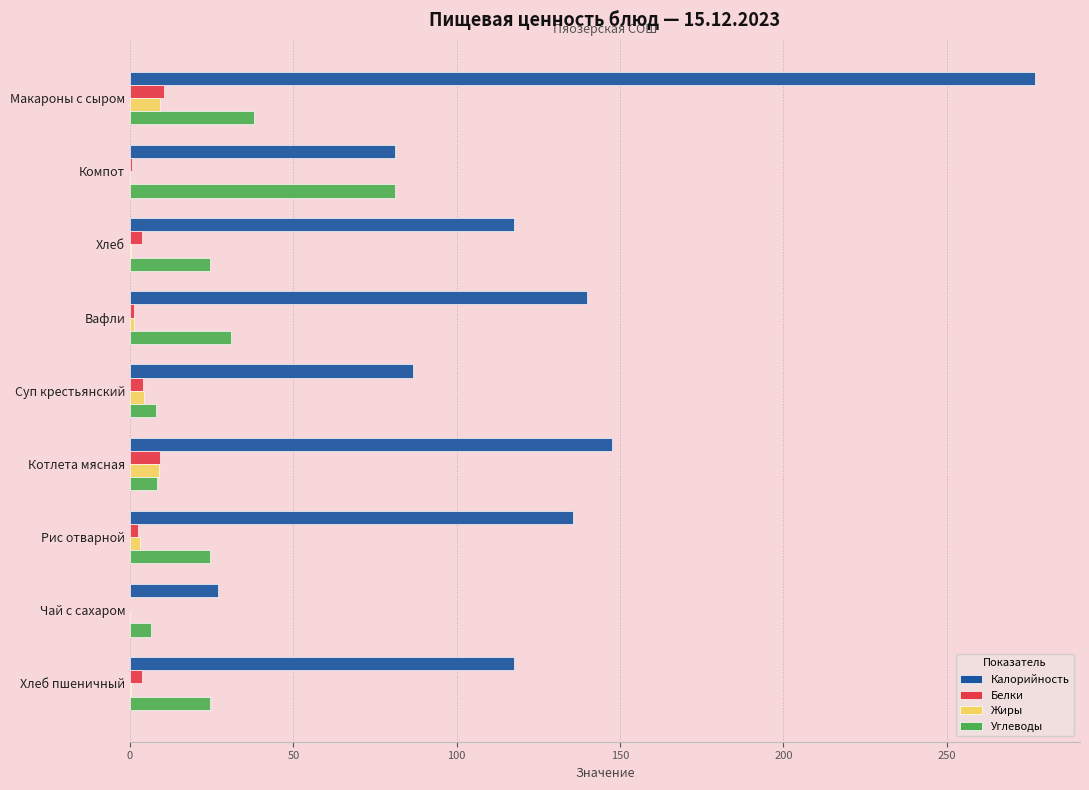

Which series has the largest total across all categories?

Калорийность